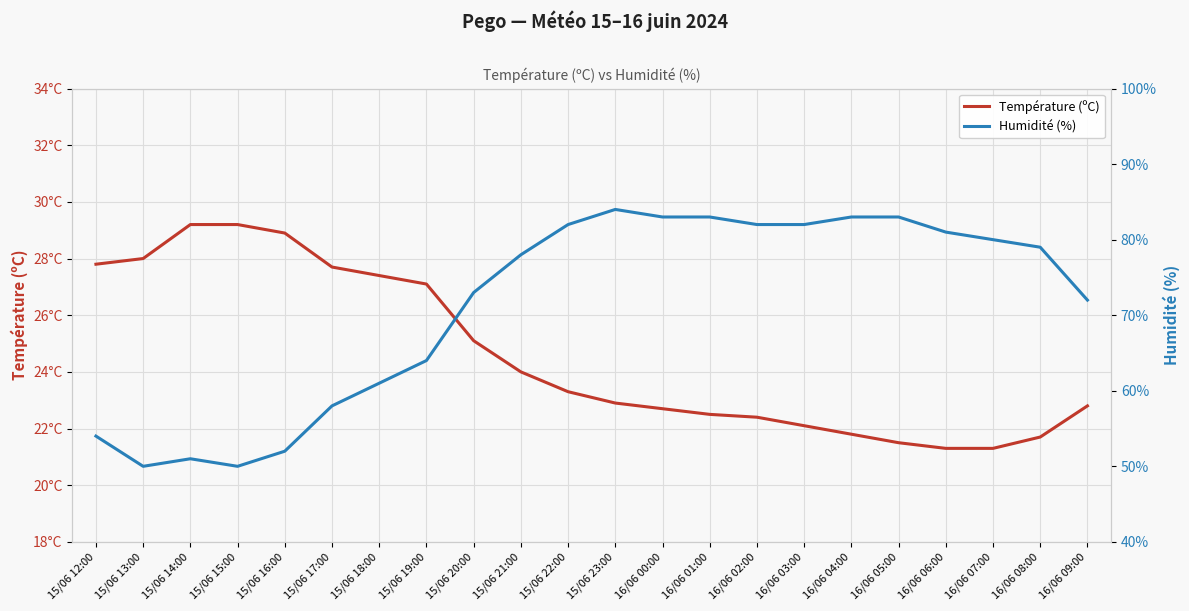

True or false: Température (ºC) and Humidité (%) cross at least once.

False